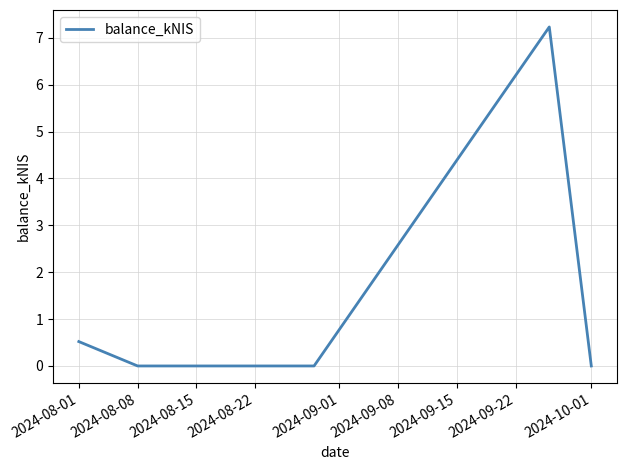

What is the maximum value shown in the chart?

7.2